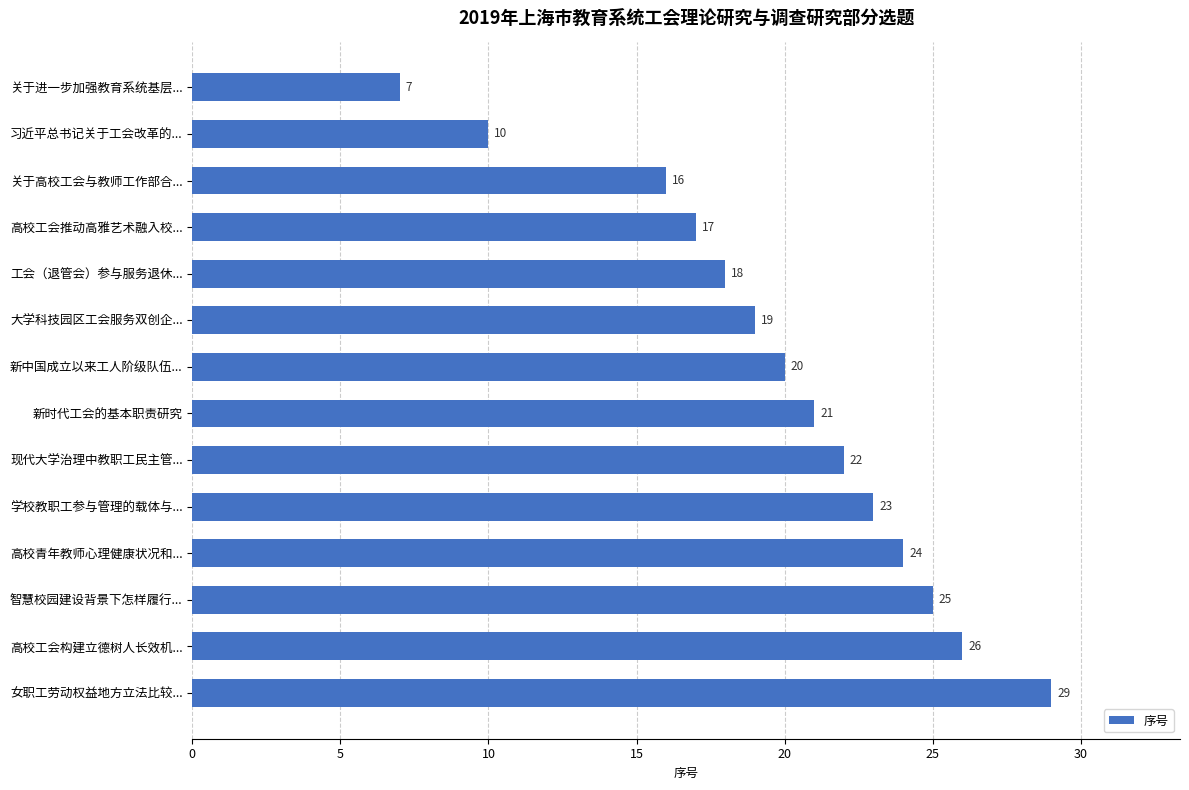

Which category has the highest value across all series?

女职工劳动权益地方立法比较...